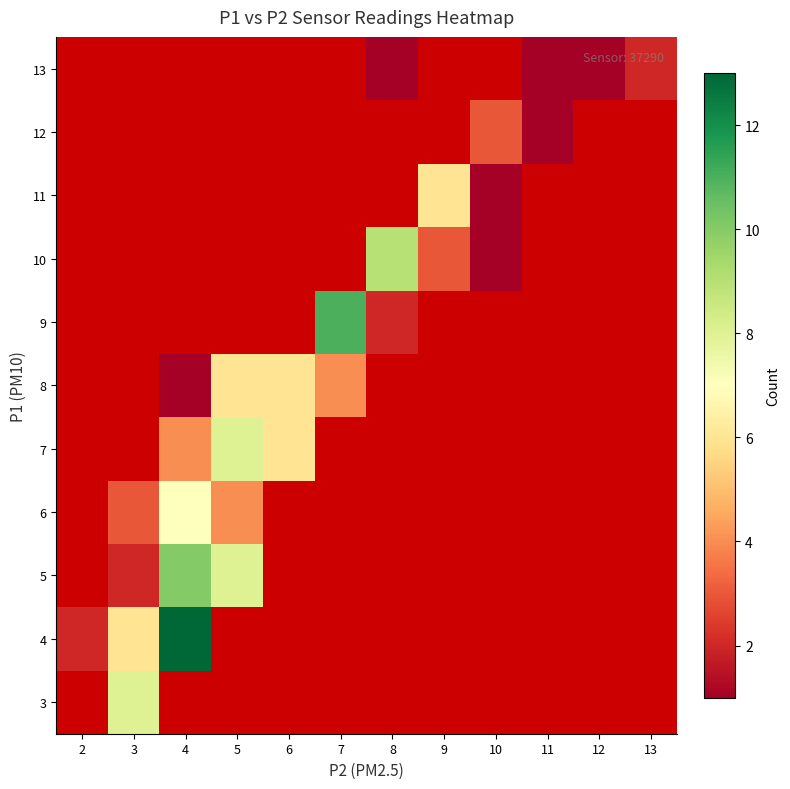

How many distinct data groups are displayed?

11